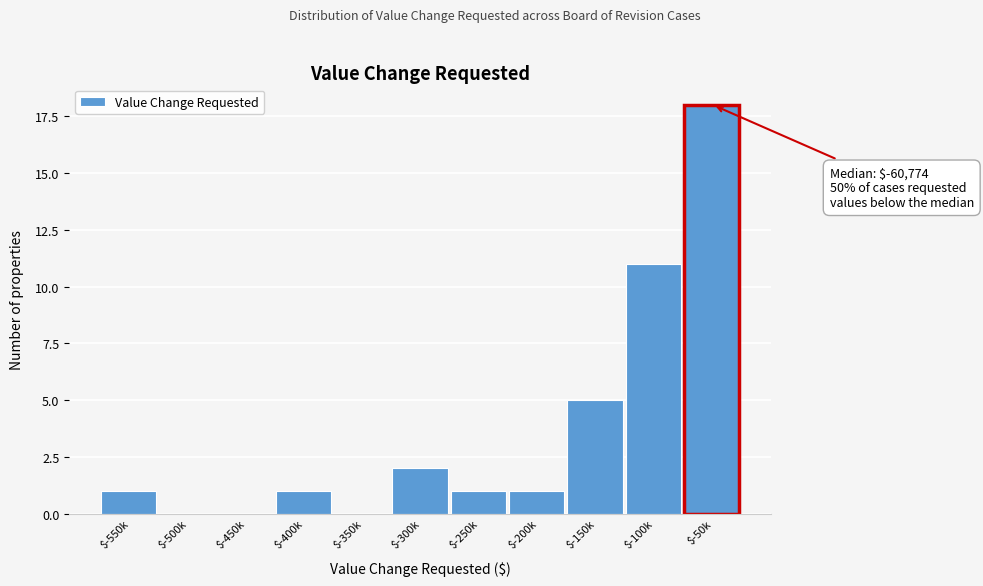

True or false: the data shows 0 at $-250k.

False